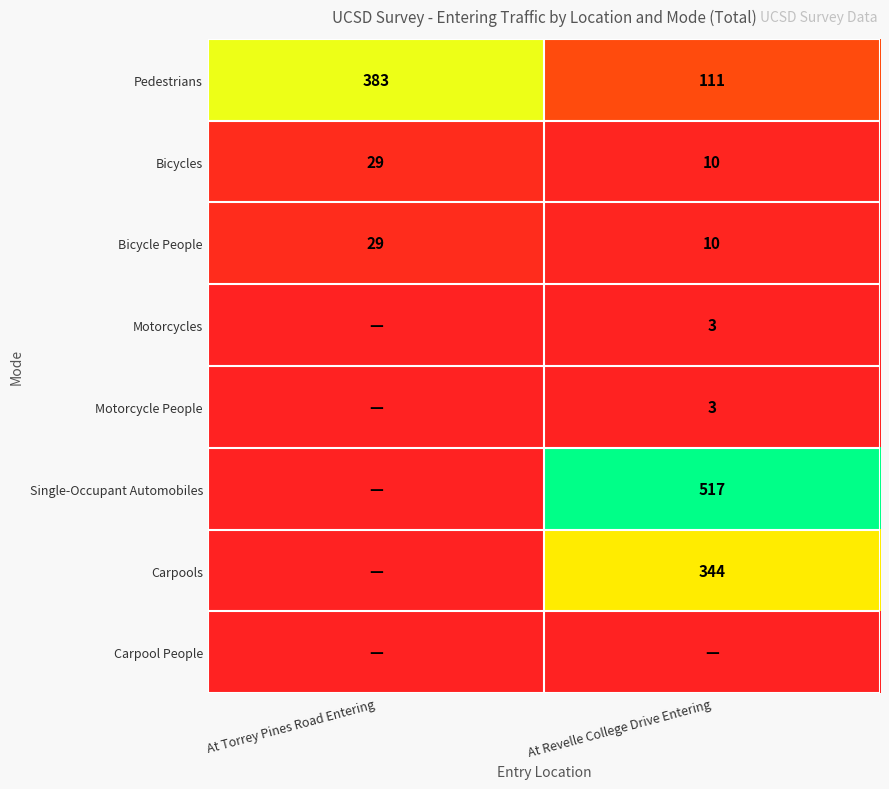

Is it true that Motorcycle People equals 2 at At Revelle College Drive Entering?

False